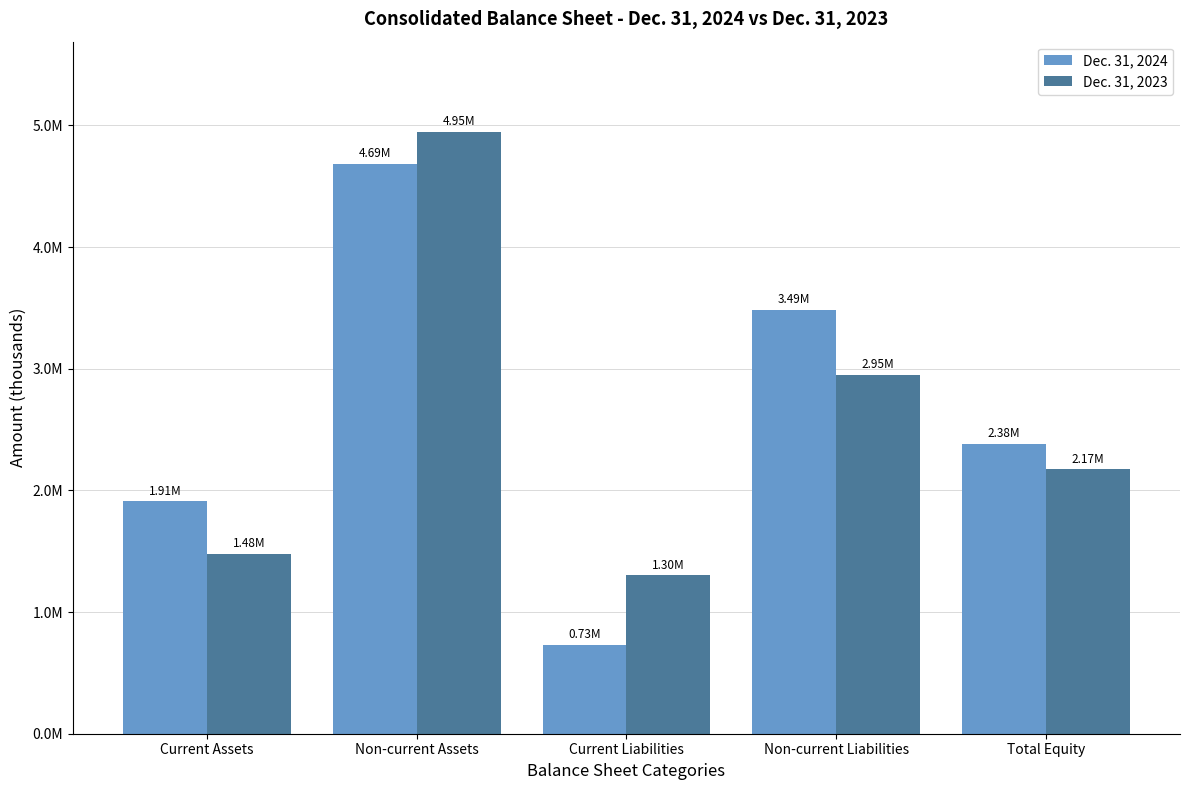

What are all the series names shown in the legend?

Dec. 31, 2024, Dec. 31, 2023